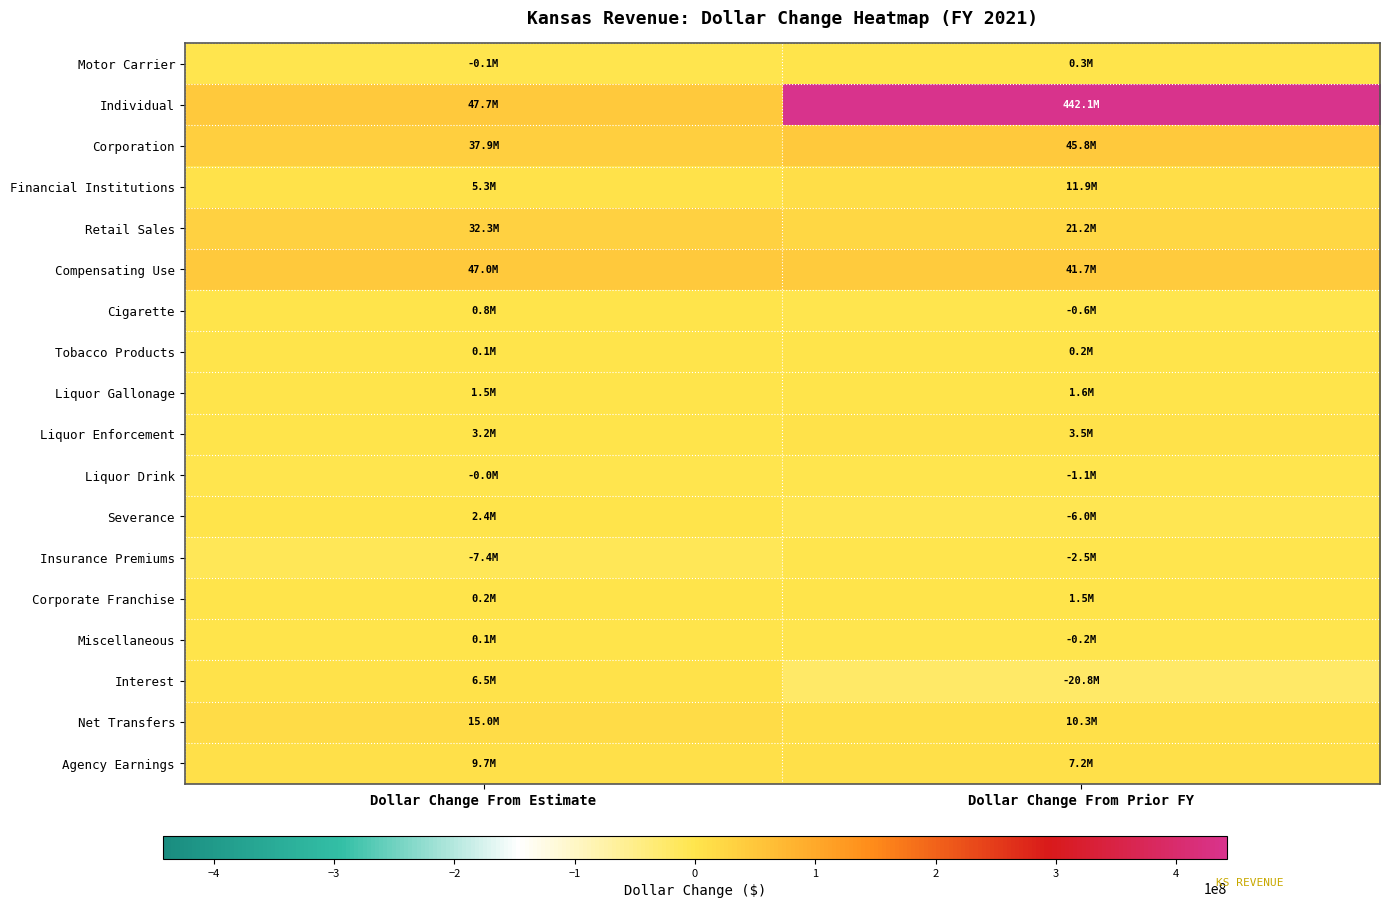

How many series are shown in this chart?

18